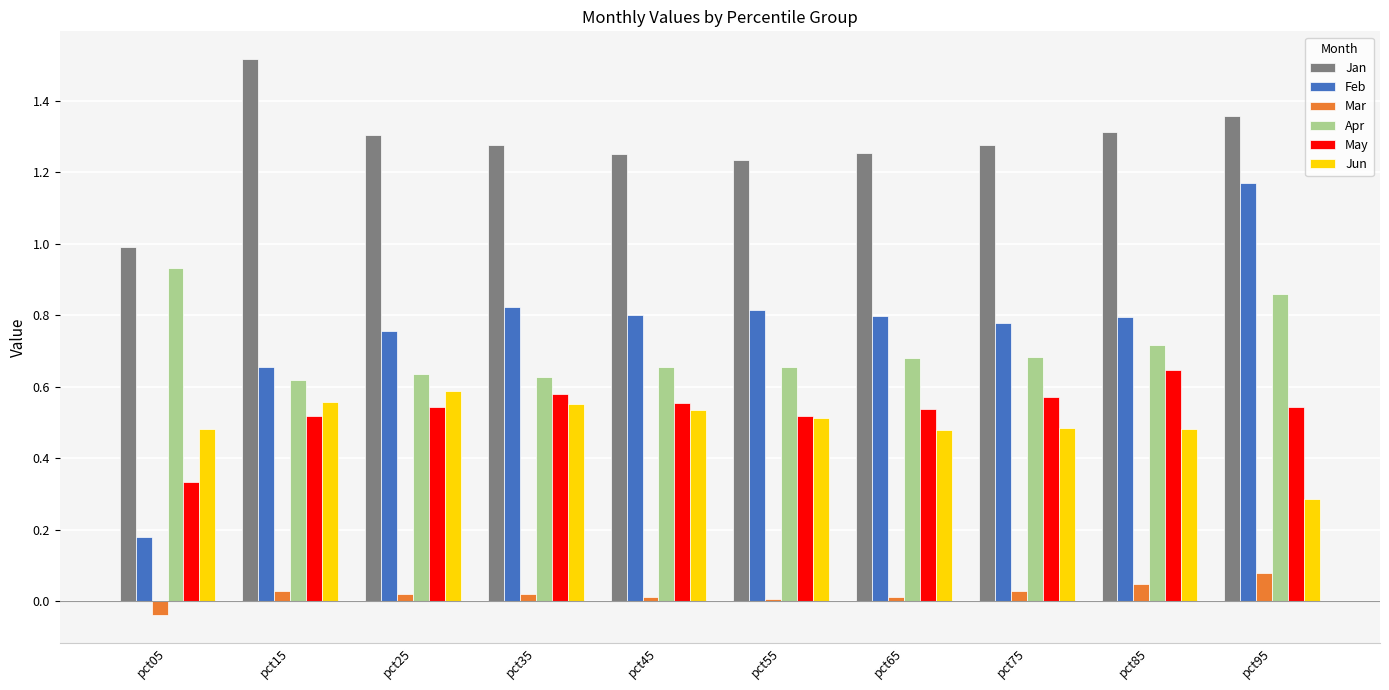

Rank the series at pct85 from lowest to highest value.

Mar, Jun, May, Apr, Feb, Jan